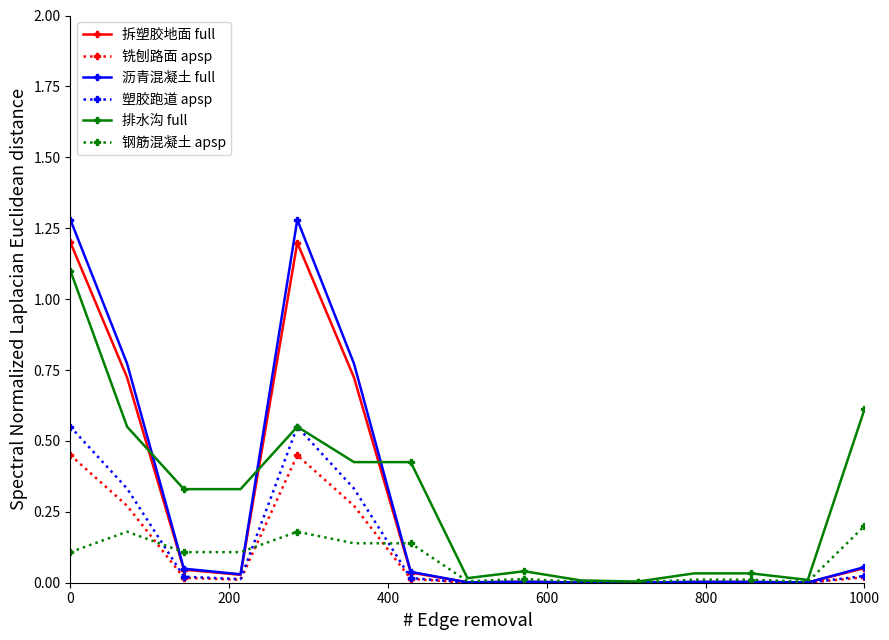

Which series has the widest spread of values?

沥青混凝土 full